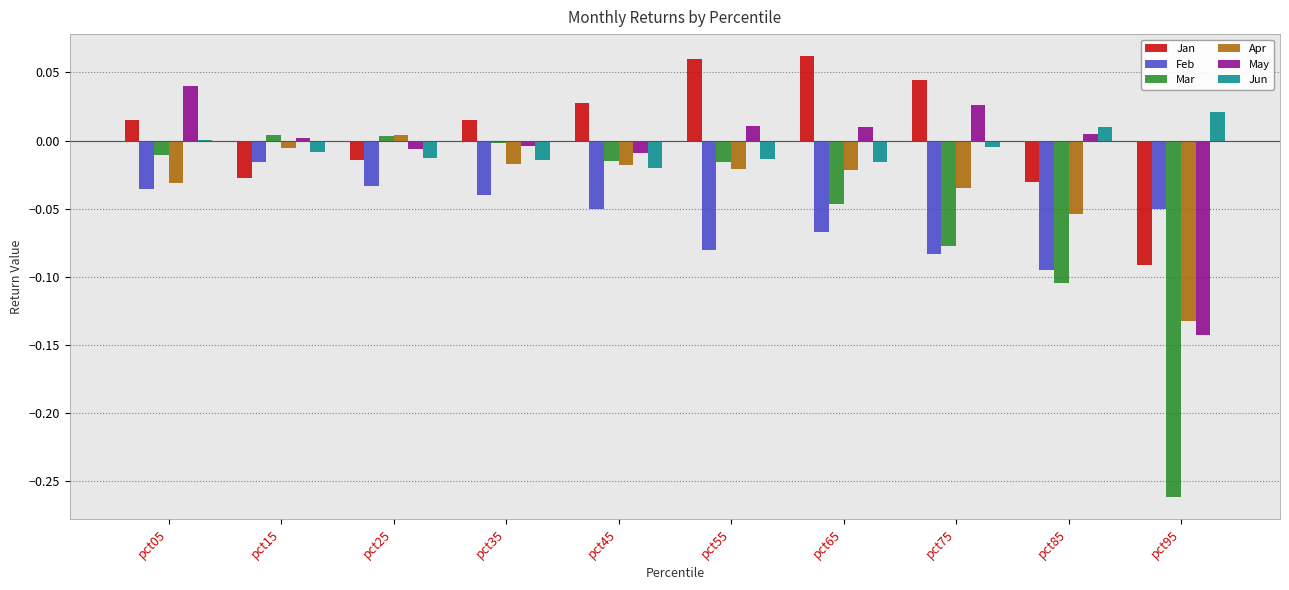

How many categories are shown in the chart?

10